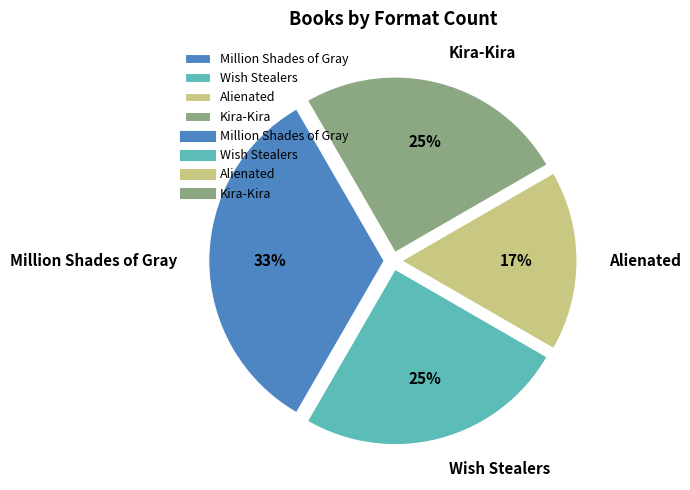

To the nearest percent, what is the combined percentage of Million Shades of Gray and Kira-Kira?

58%